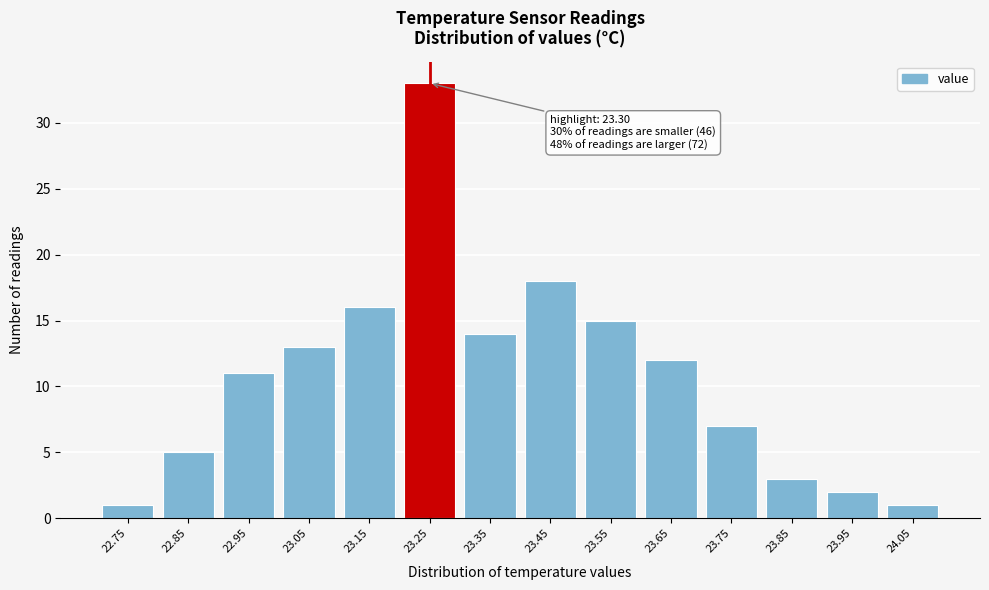

Reading left to right, transcribe all the data shown in this chart.

22.75=1	22.85=5	22.95=11	23.05=13	23.15=16	23.25=33	23.35=14	23.45=18	23.55=15	23.65=12	23.75=7	23.85=3	23.95=2	24.05=1